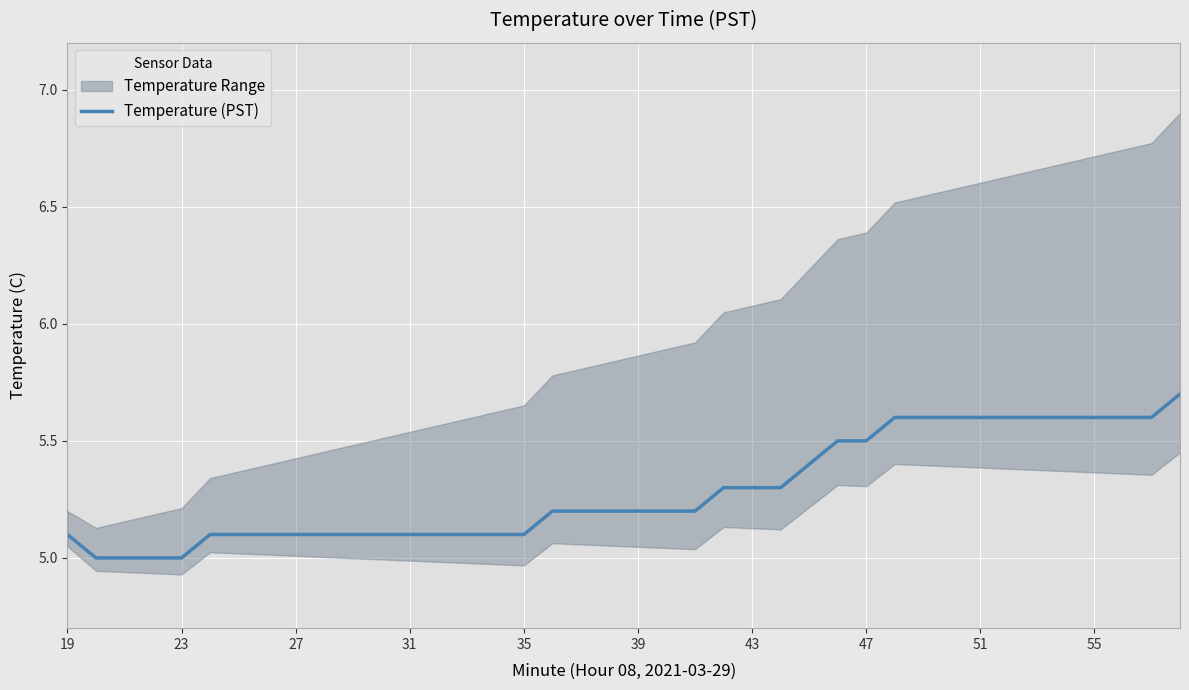

Is it true that Temperature (PST) equals 8.4 at 55?

False